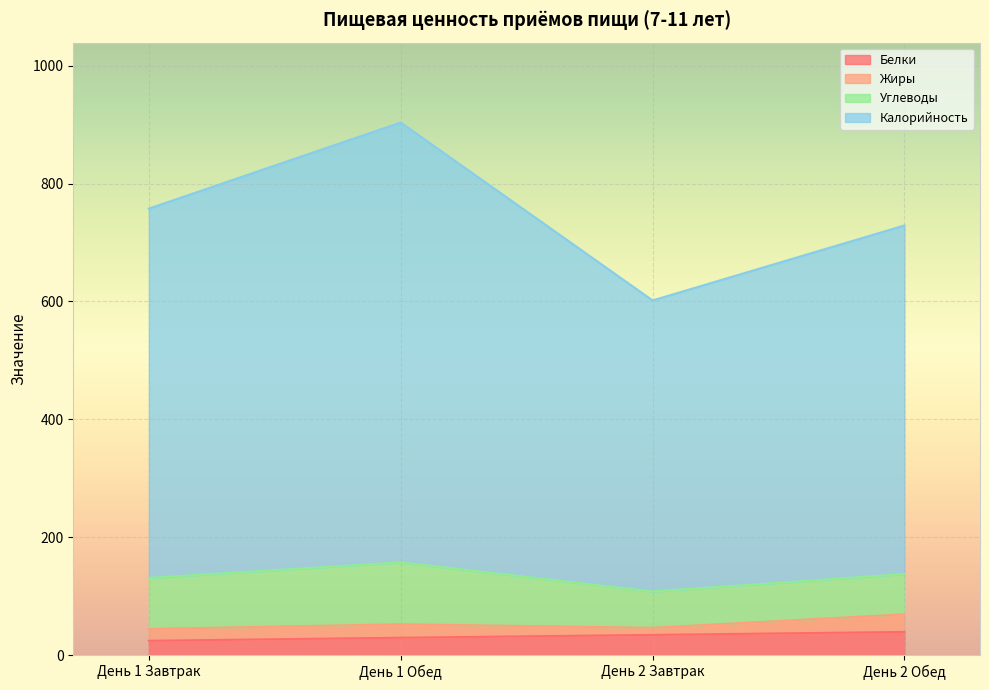

Is the value of Белки at День 2 Обед greater than the value of Калорийность at День 1 Завтрак?

No